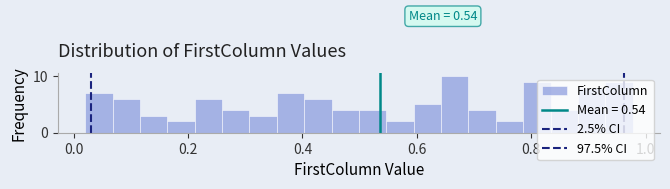

Read against the x-axis, roughly where is the centre of the tallest bar?

0.66